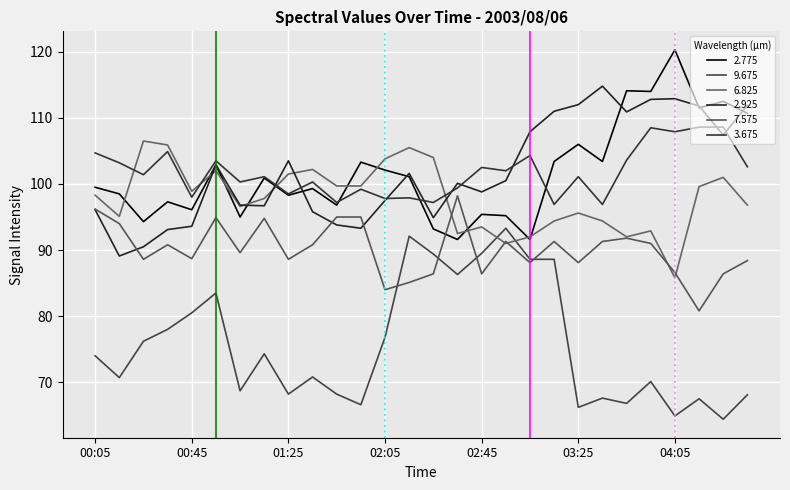

What is the sum of all 9.675 values?

2119.9